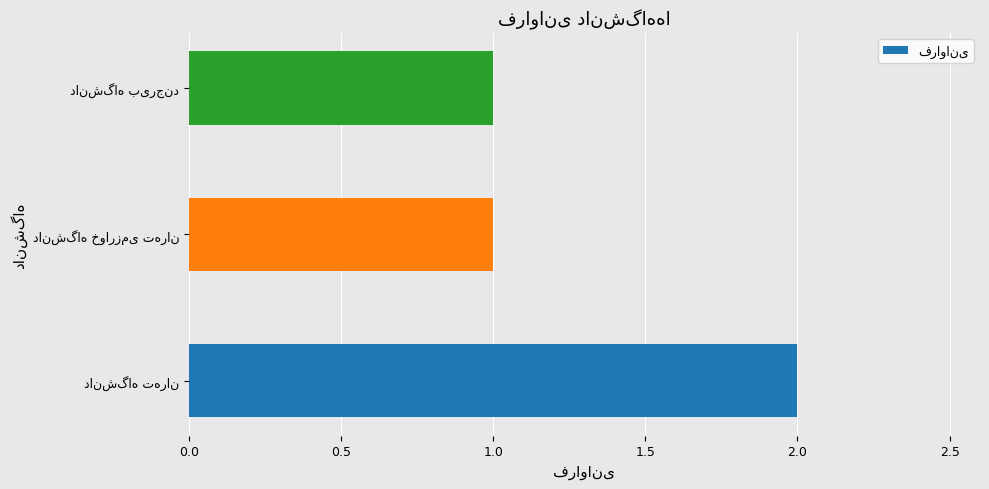

How many data points does each series have?

3